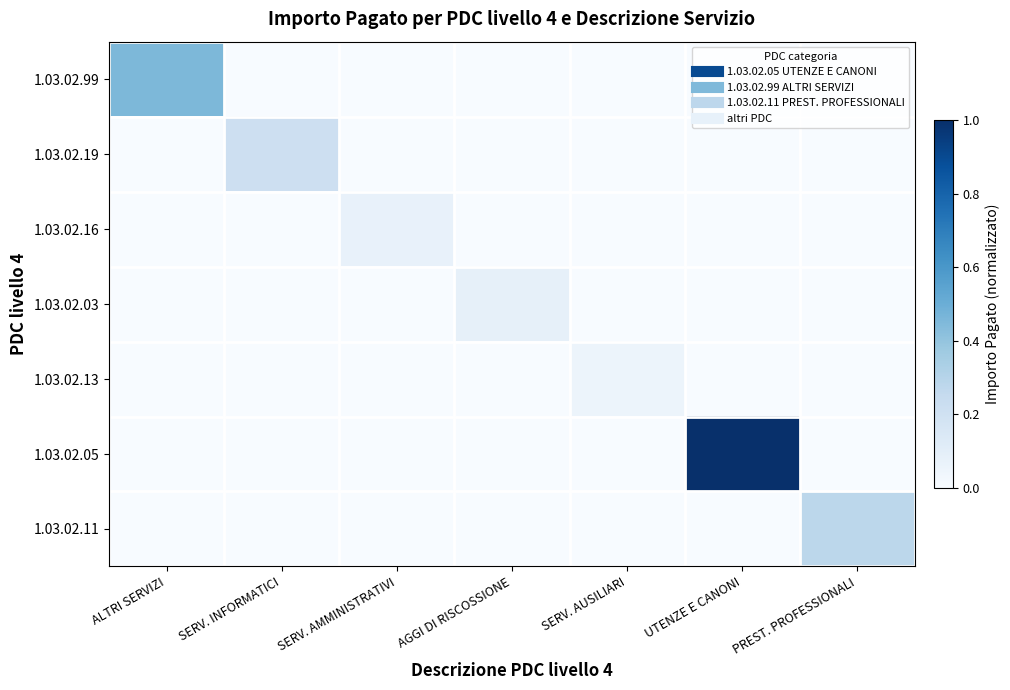

Rank the series at UTENZE E CANONI from highest to lowest value.

1.03.02.05, 1.03.02.99, 1.03.02.19, 1.03.02.16, 1.03.02.03, 1.03.02.13, 1.03.02.11